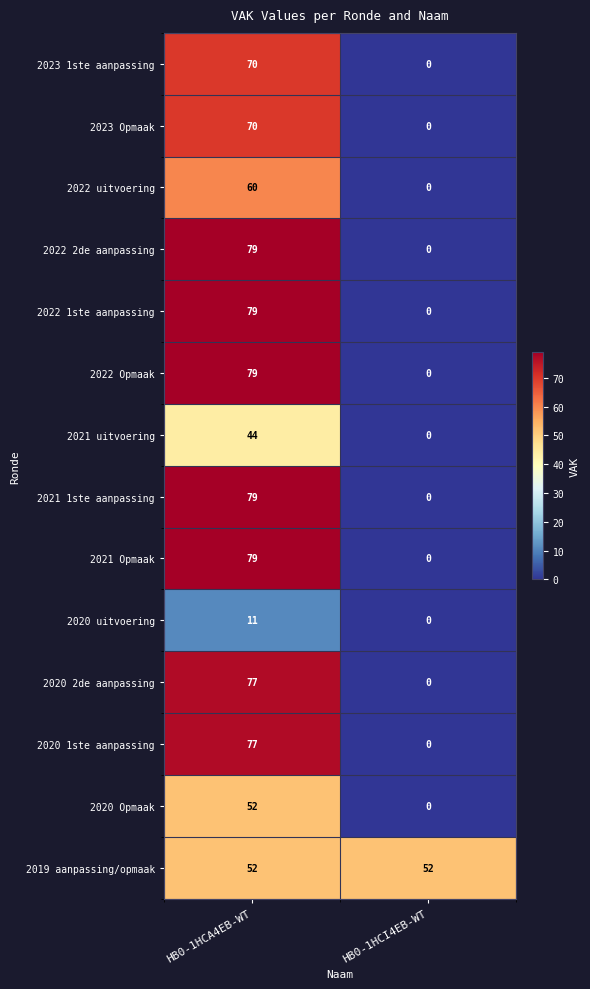

Rank the categories by 2022 Opmaak value from lowest to highest.

HB0-1HCI4EB-WT, HB0-1HCA4EB-WT